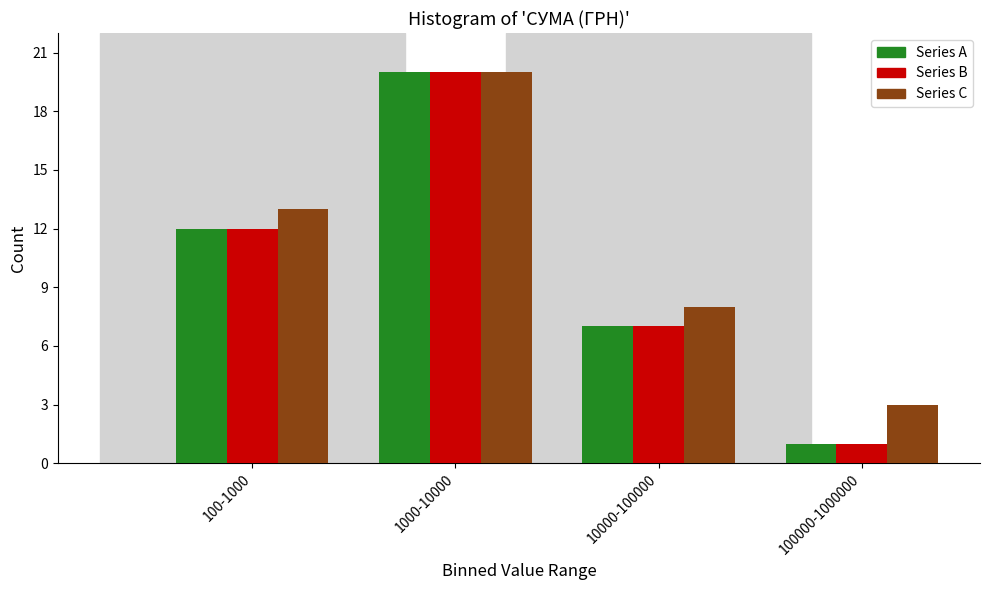

Reading left to right, extract all data points from this chart.

Series A: 12	20	7	1
Series B: 12	20	7	1
Series C: 13	20	8	3